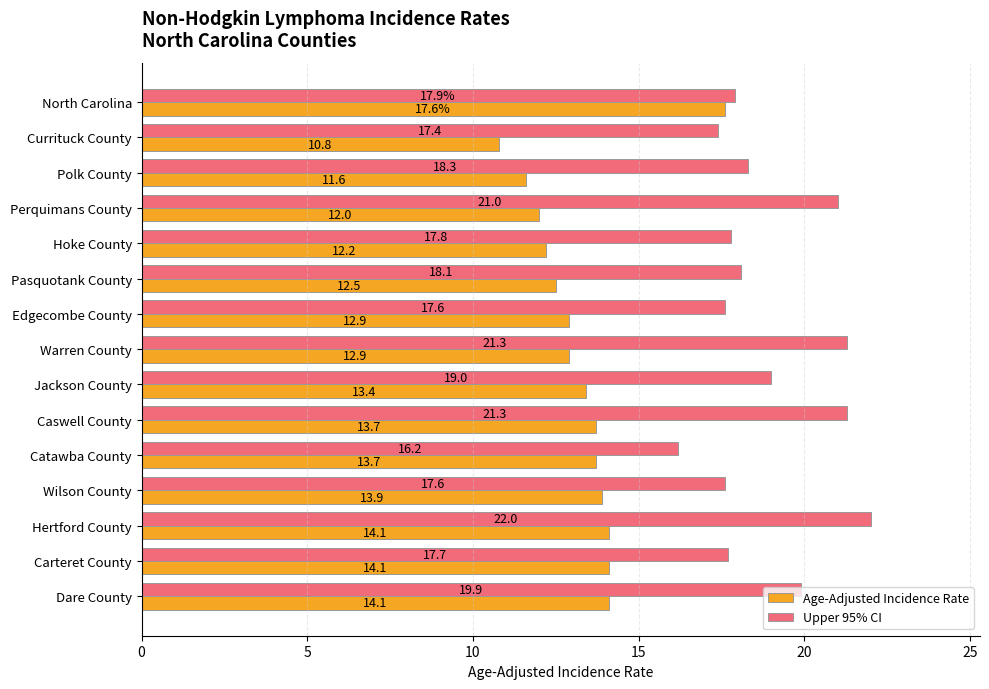

What is the difference between the highest and lowest values at Pasquotank County?

5.6